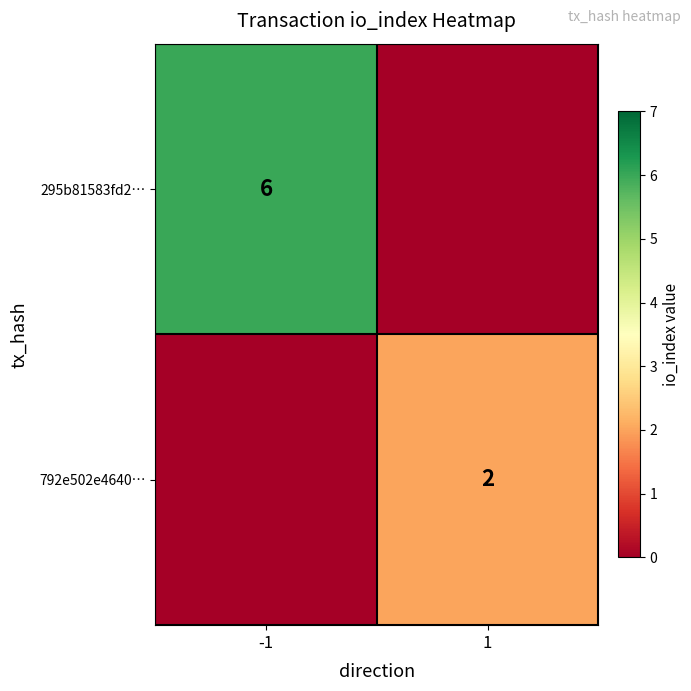

The 792e502e4640… series shows 4 at 1. True or false?

False